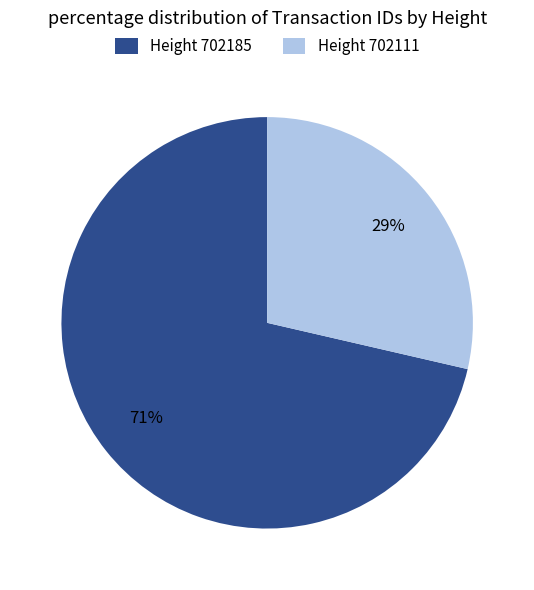

Which category has the smallest portion of the pie?

Height 702111